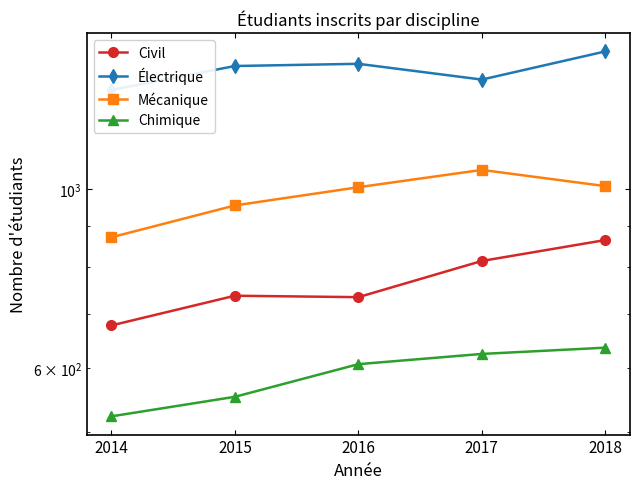

What is the value of the Mécanique point at the 1st from the left?

872.0